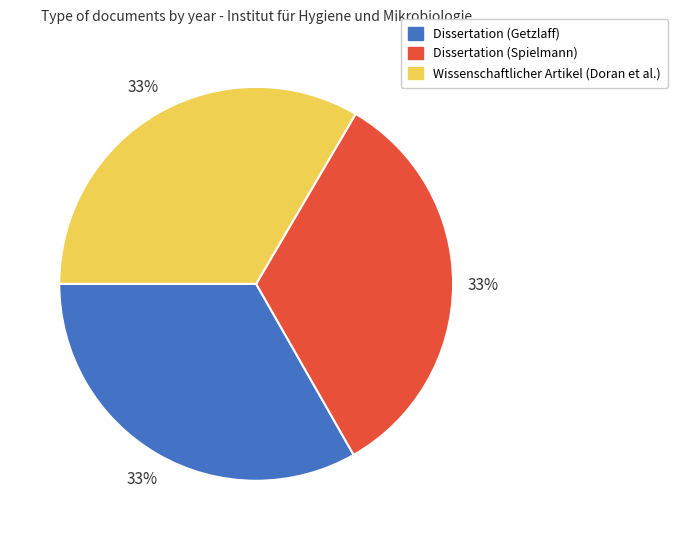

To the nearest percent, what percentage of the pie is Wissenschaftlicher Artikel (Doran et al.)?

33%